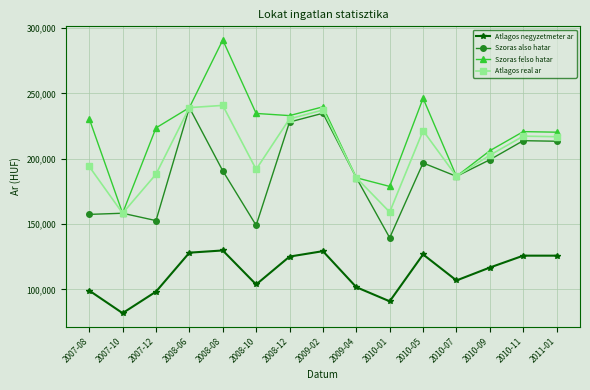

What is the label of the 8th point from the right?

2009-02